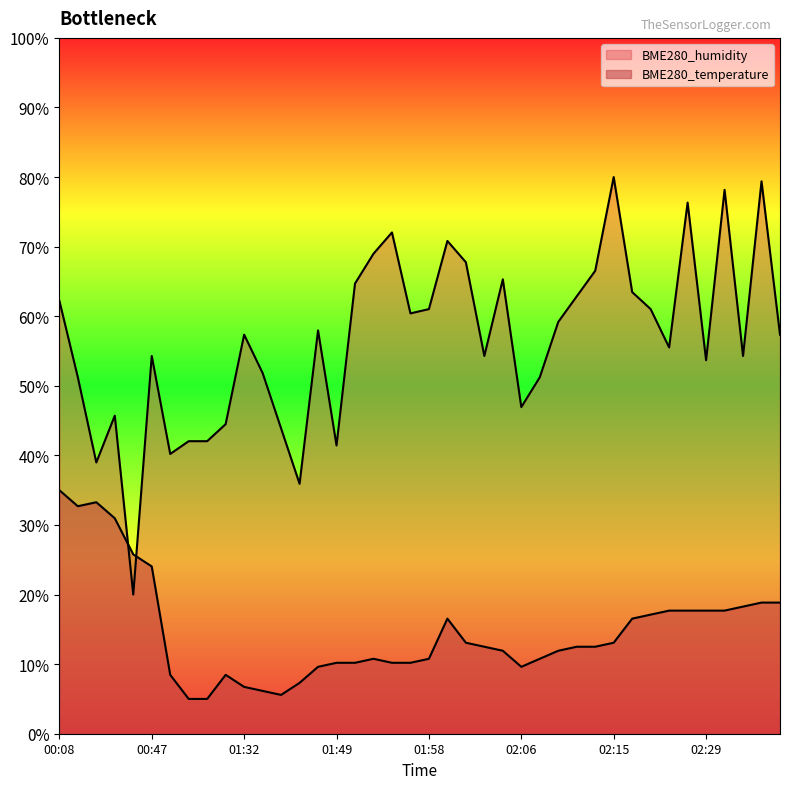

What is the difference between the maximum and minimum values in the BME280_humidity series?

60.0